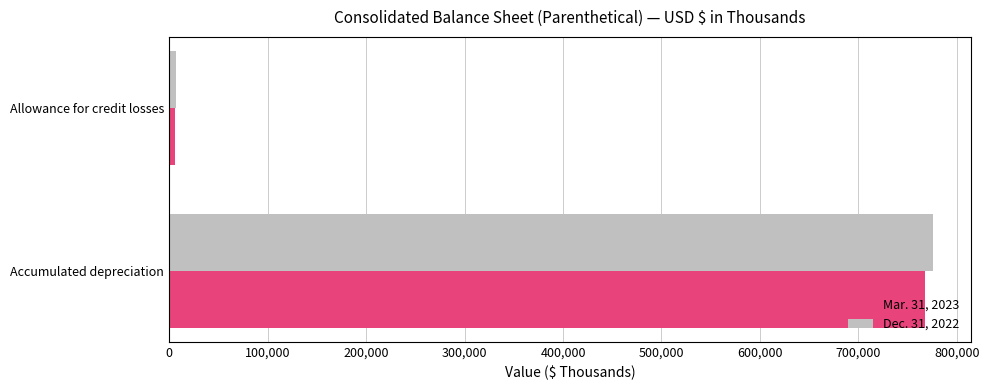

The value of Dec. 31, 2022 at Accumulated depreciation is 775334. True or false?

True